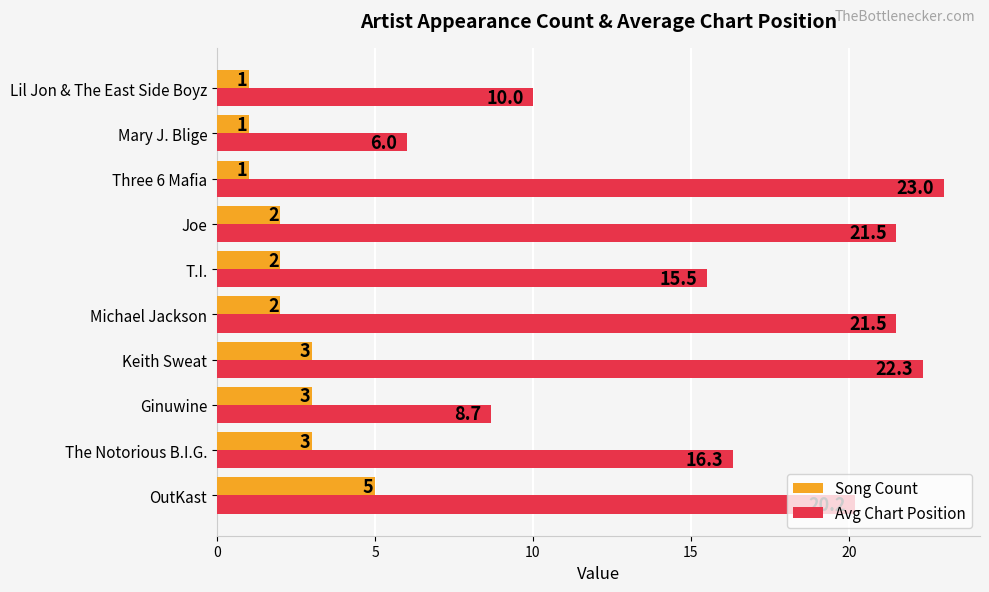

How many Song Count values are between 1 and 3?

9